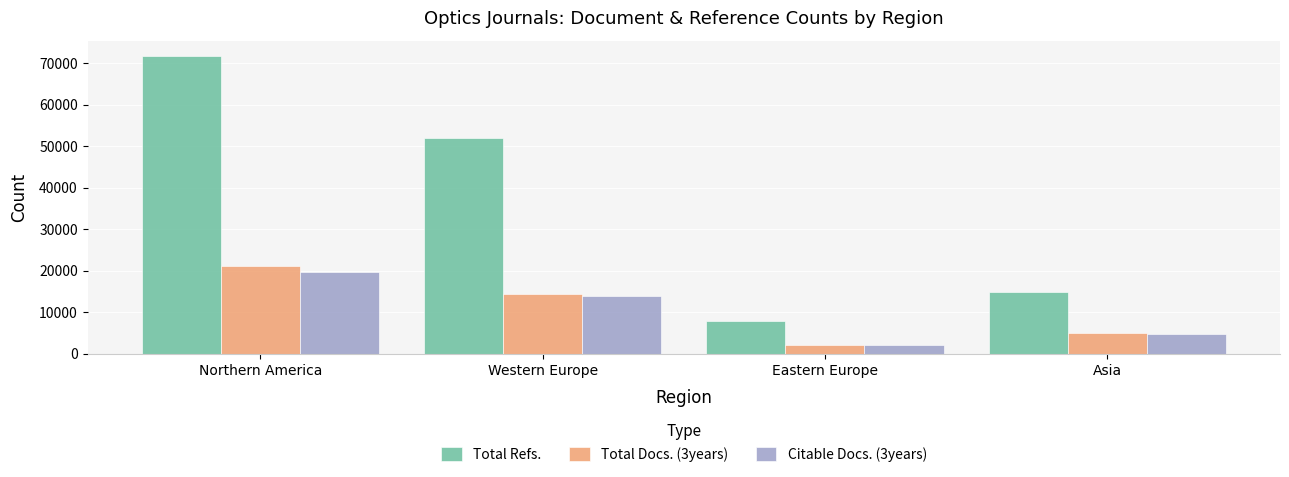

How many bars are there in total?

12